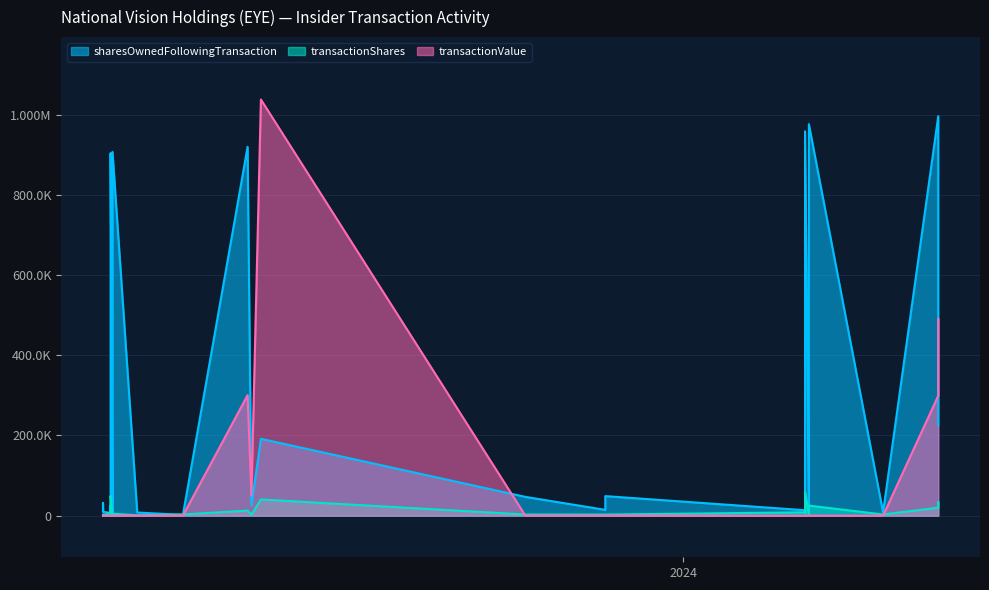

At which category is the sum across all series the highest?

2024-05-14